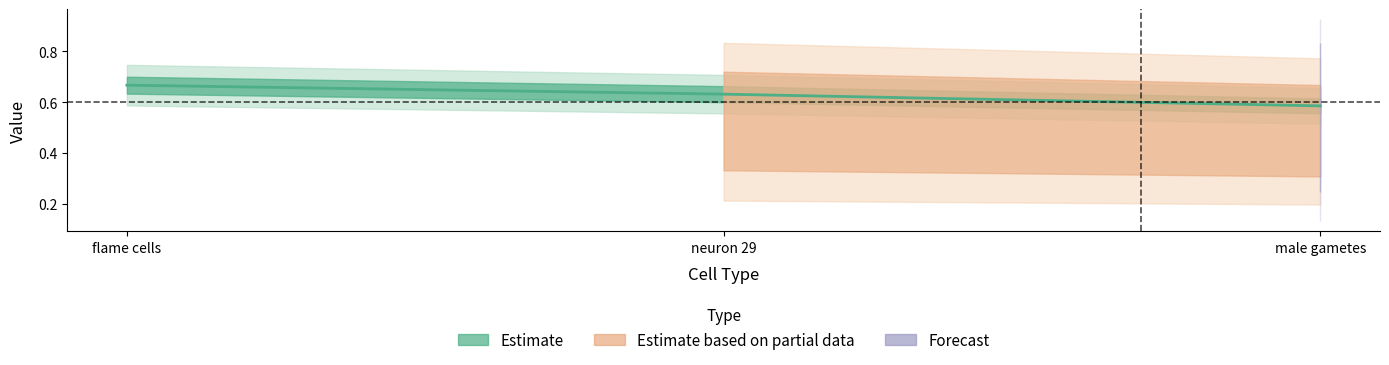

Rank the categories by value from lowest to highest.

male gametes, neuron 29, flame cells